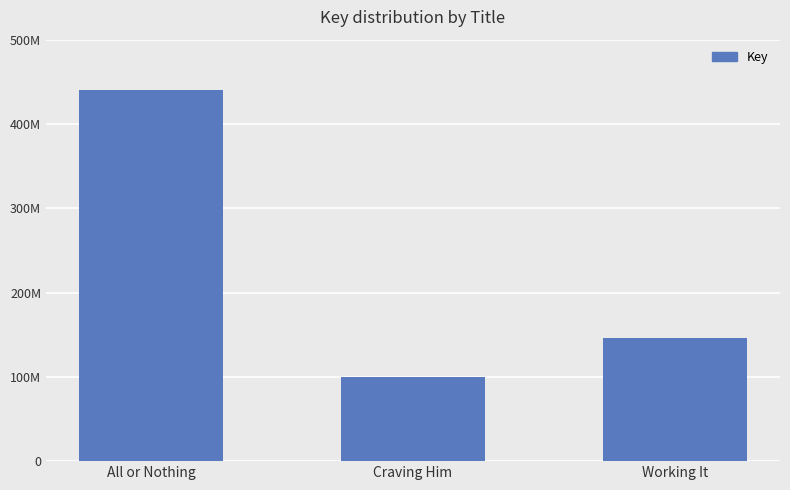

What is the maximum value shown in the chart?

439744339